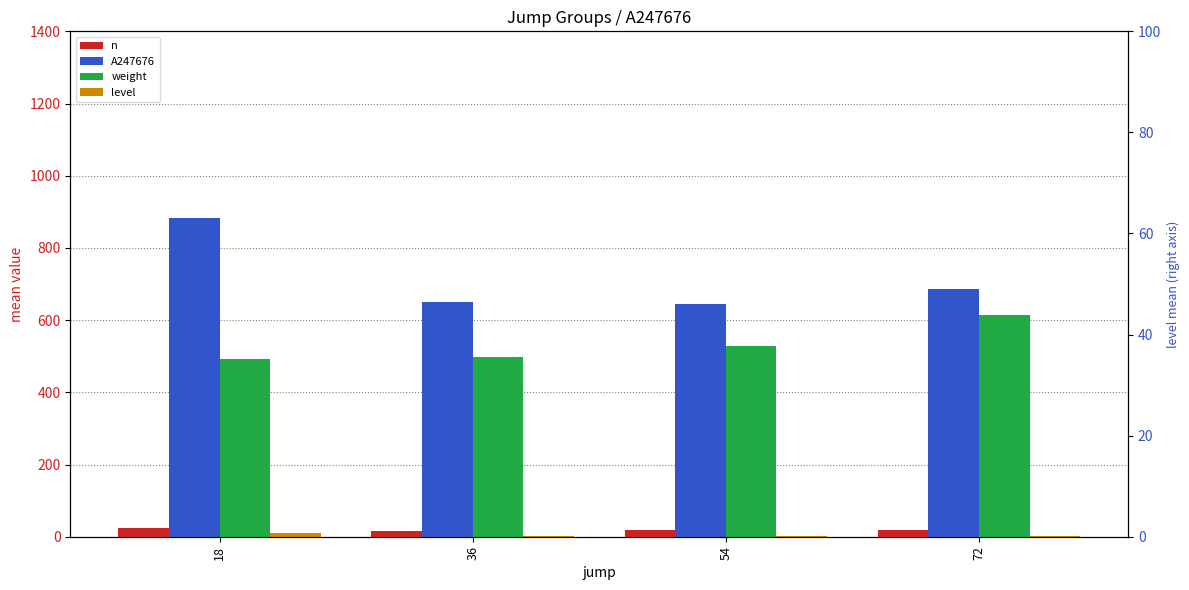

How many groups of bars are there?

4